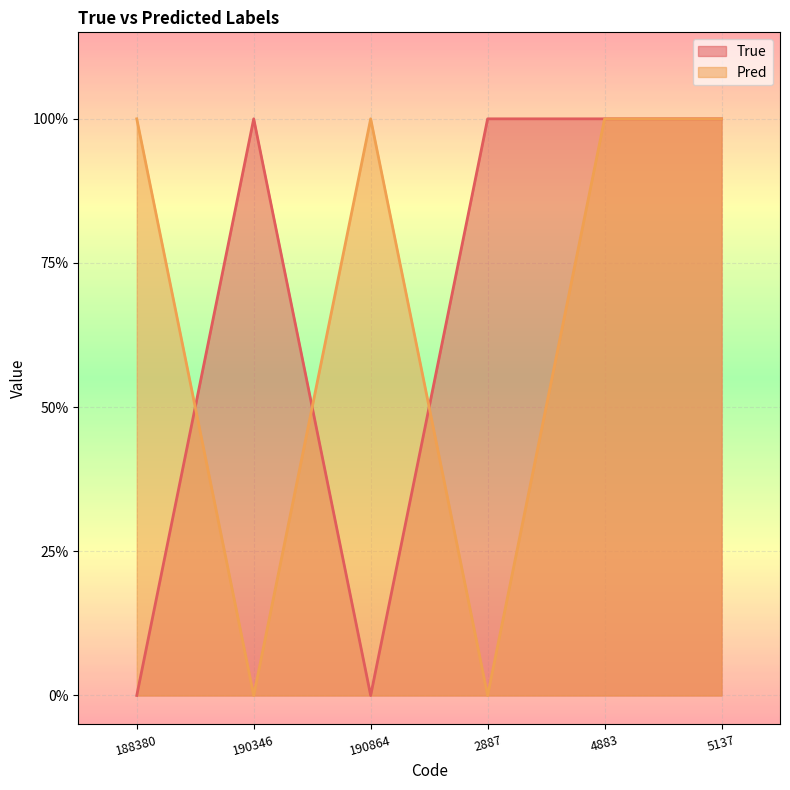

Between which two adjacent categories do True and Pred first intersect?

188380 and 190346